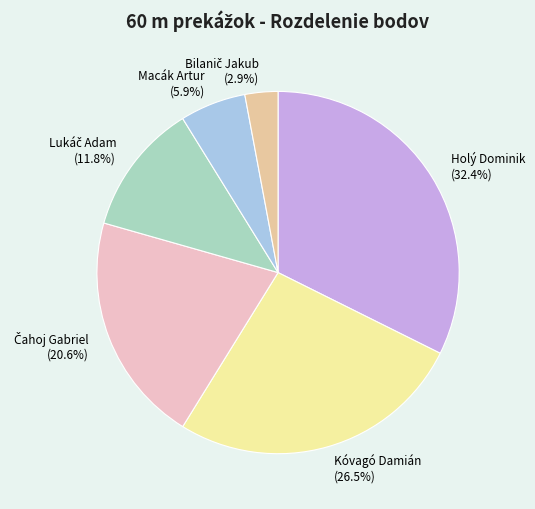

What is the largest slice in the pie chart?

Holý Dominik